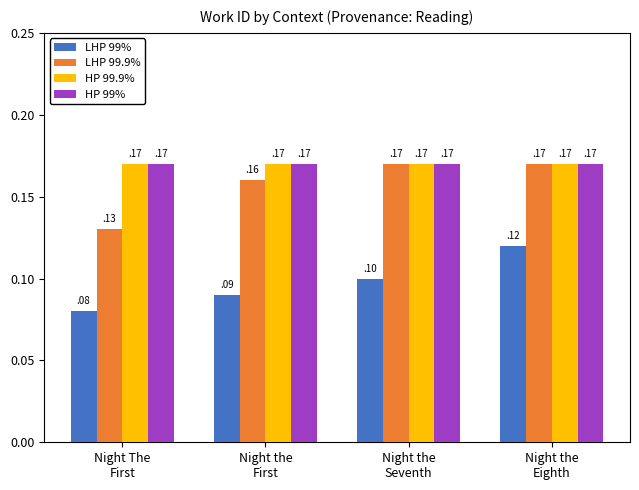

What is the sum of all LHP 99% values?

0.4